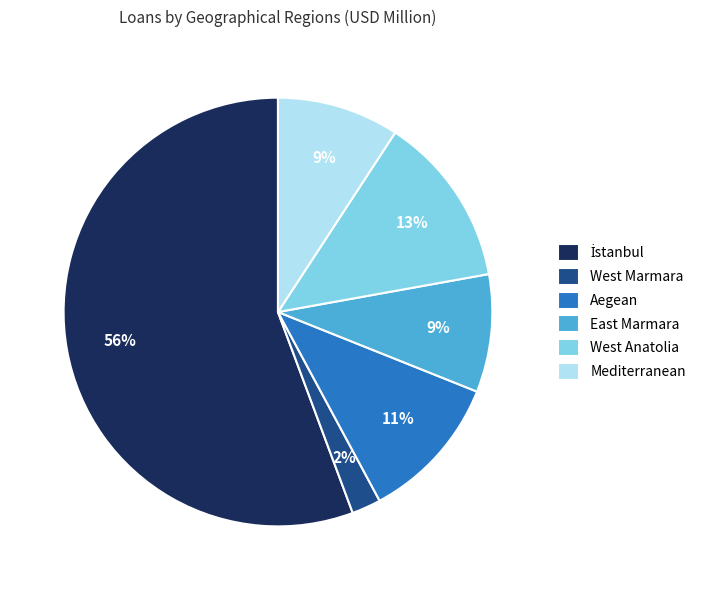

The Aegean slice represents 18% of the pie. True or false?

False